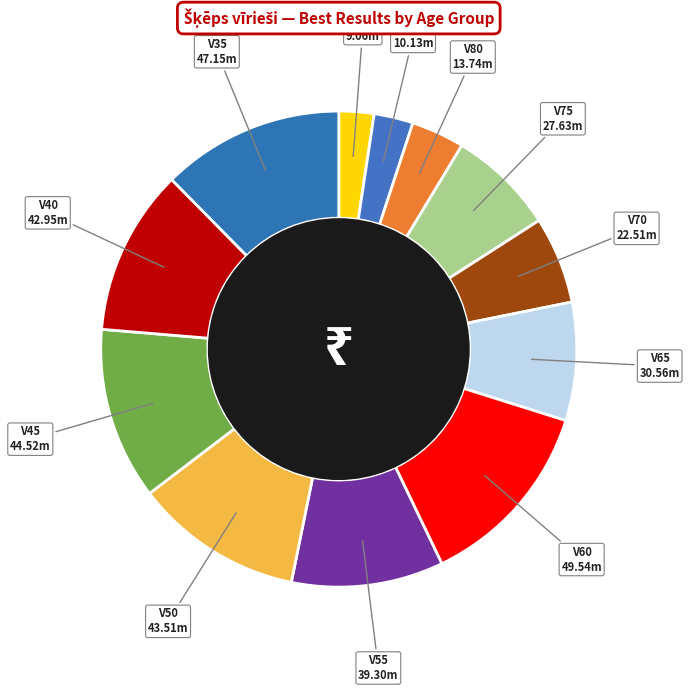

Count the number of slices in the pie.

12